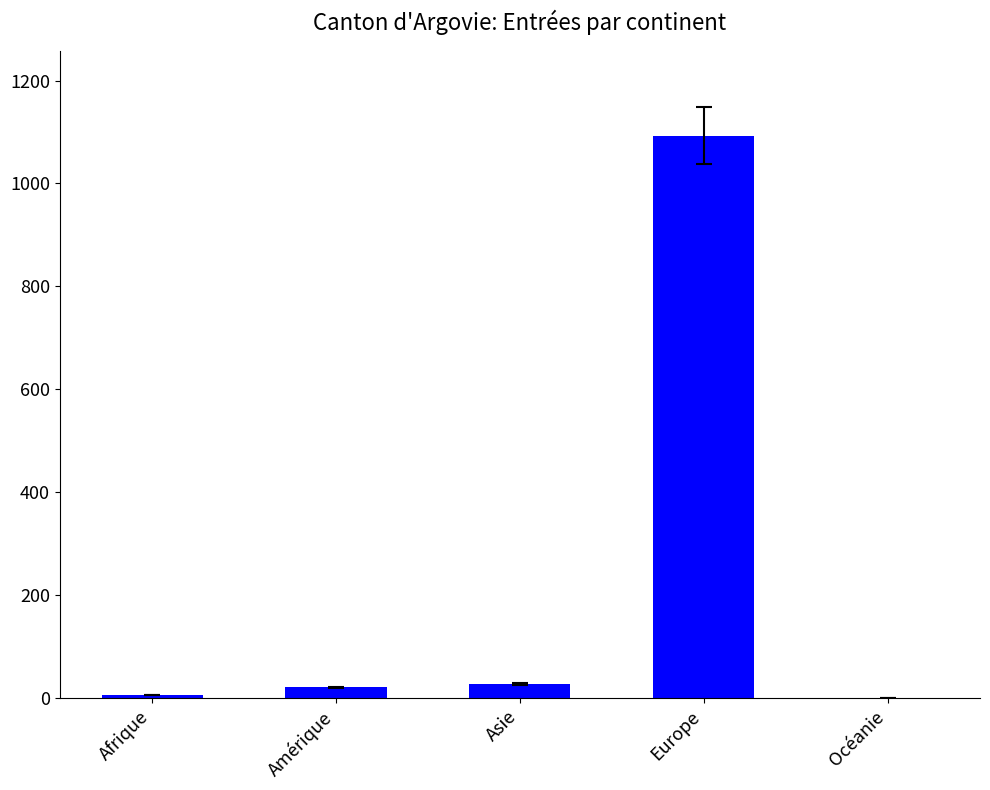

The chart shows a value of 1442 at Europe. True or false?

False